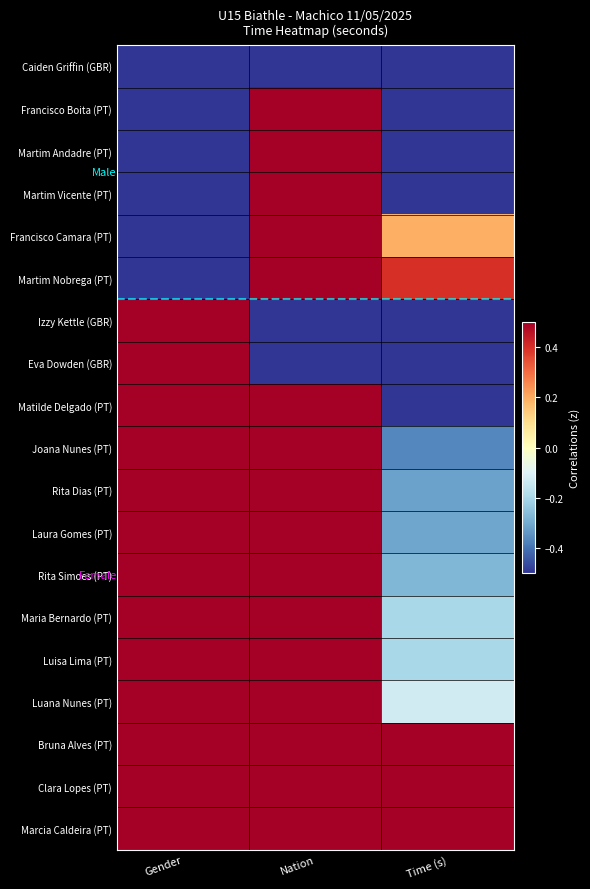

What is the greatest value displayed?

1.0